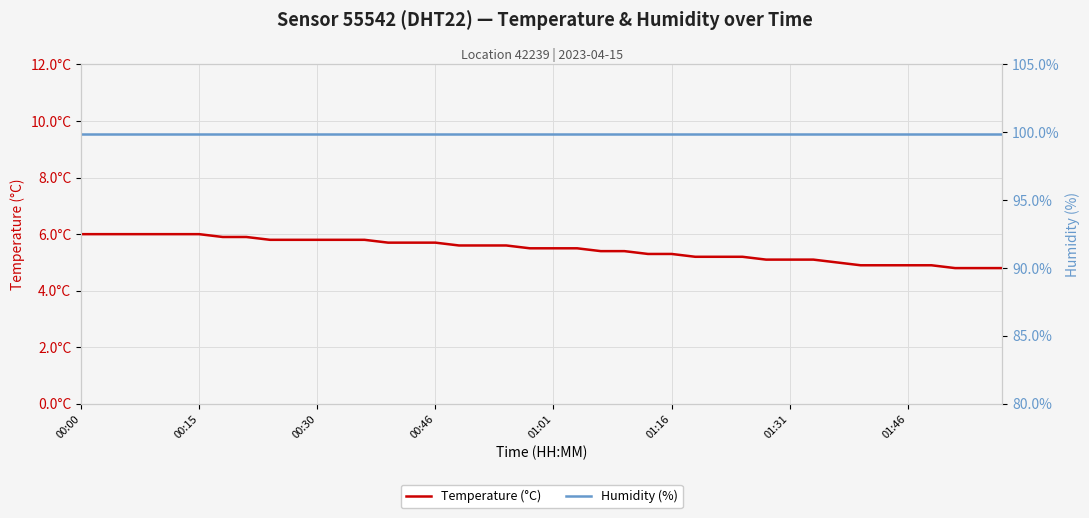

Between 31 and 39, which series saw the biggest shift?

Temperature (°C)